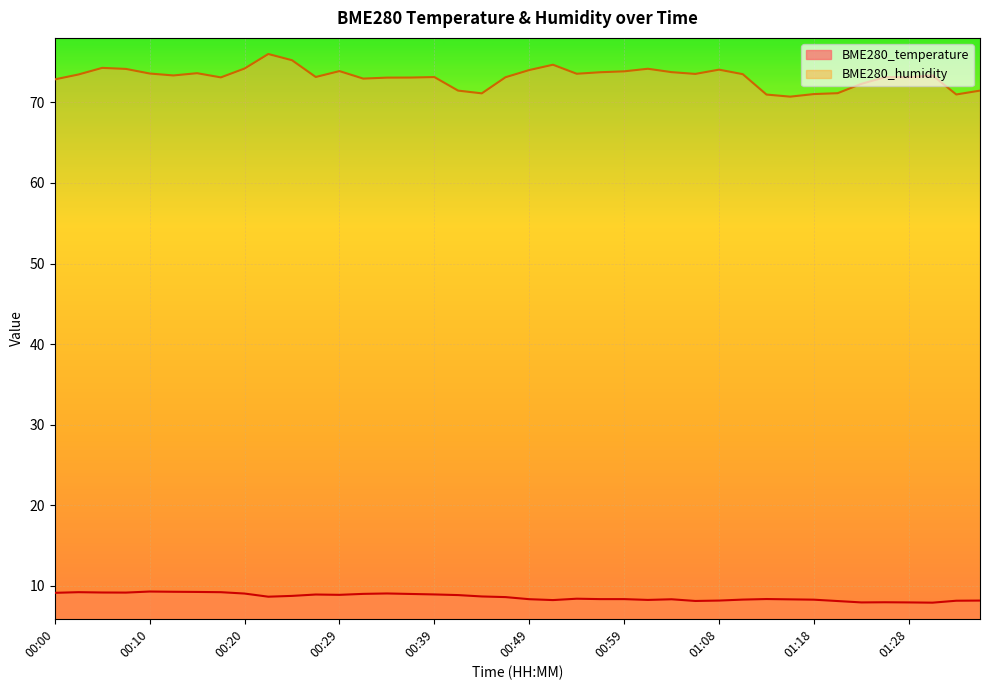

Does the chart display data point markers on the line(s)?

No